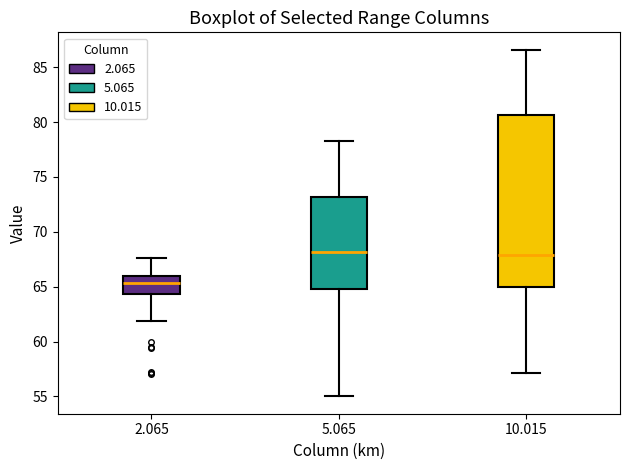

Where does the lower whisker of the box at x = 5.065 end on the y-axis? The values are not printed on the chart, so give them approximately, as read against the axis.

55.0